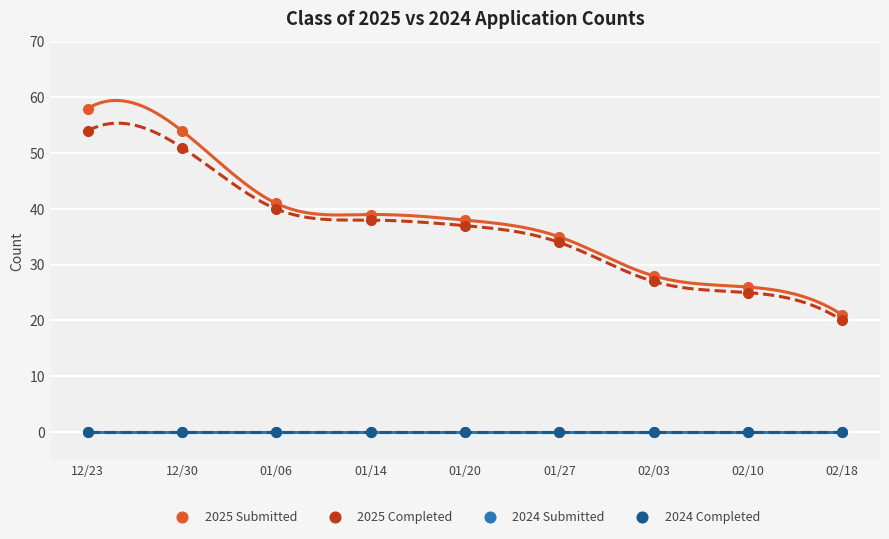

At which category does the chart reach its minimum across all series?

12/23